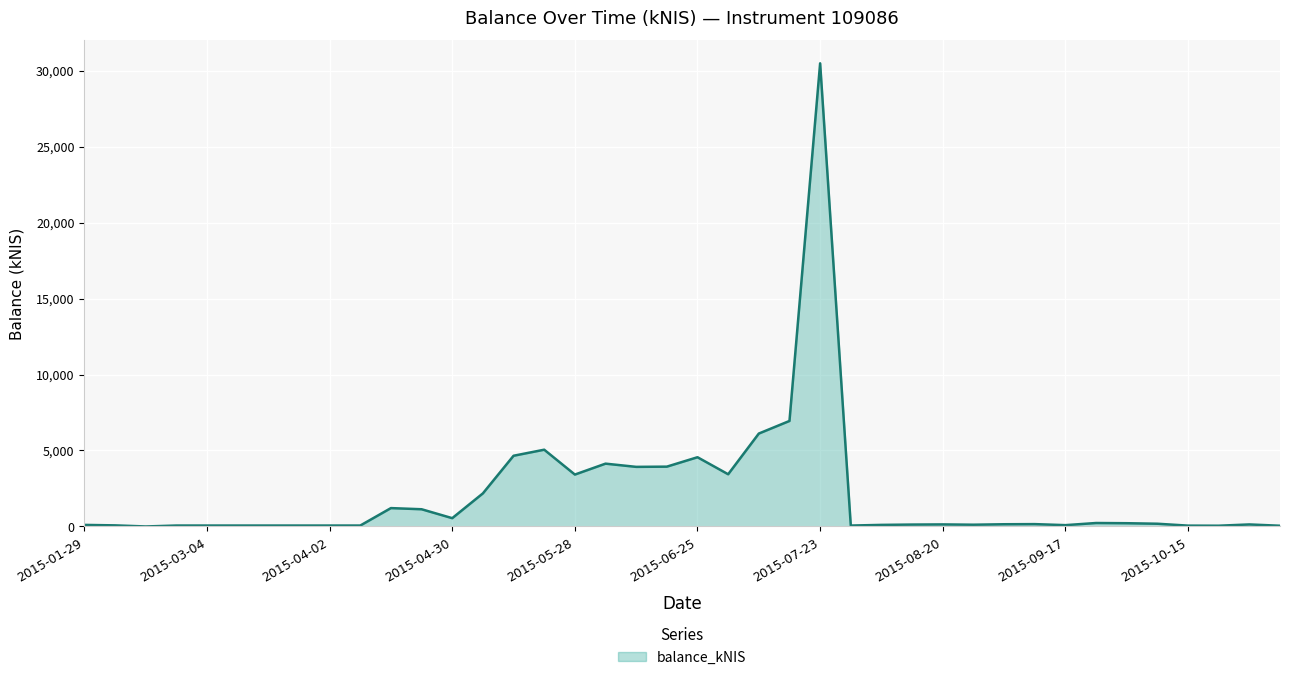

What is the difference between the maximum and minimum values?

30479.8